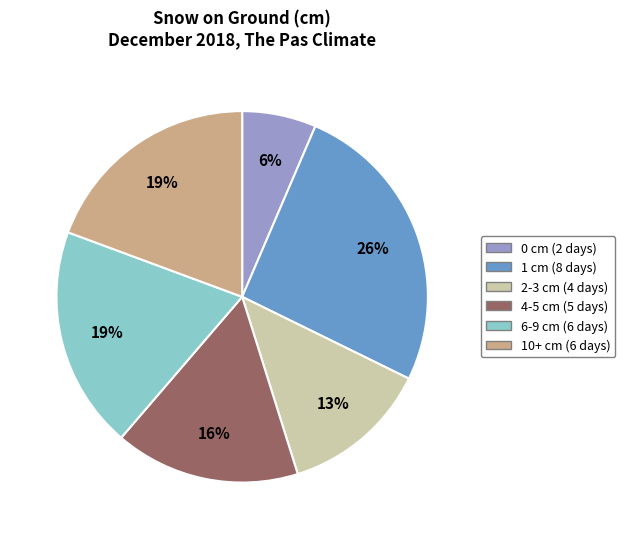

To the nearest percent, what is the average slice percentage?

17%